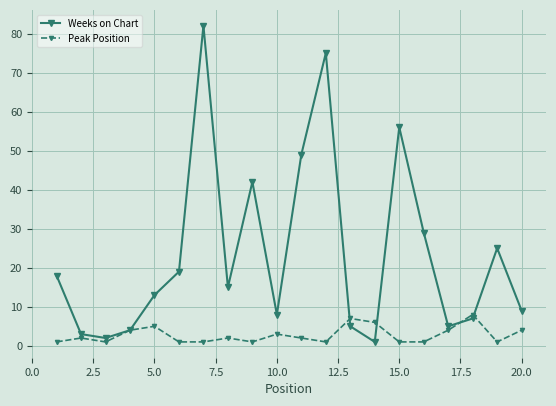

Which series ends up on top after the final intersection of Peak Position and Weeks on Chart?

Weeks on Chart